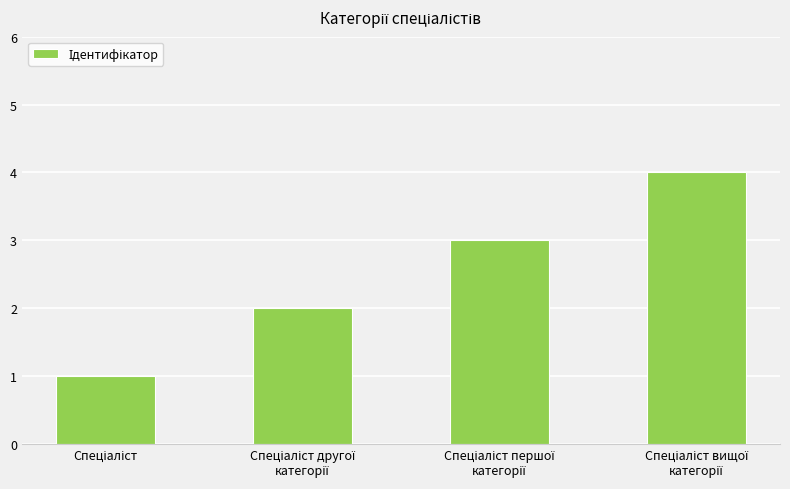

What is the maximum value shown in the chart?

4